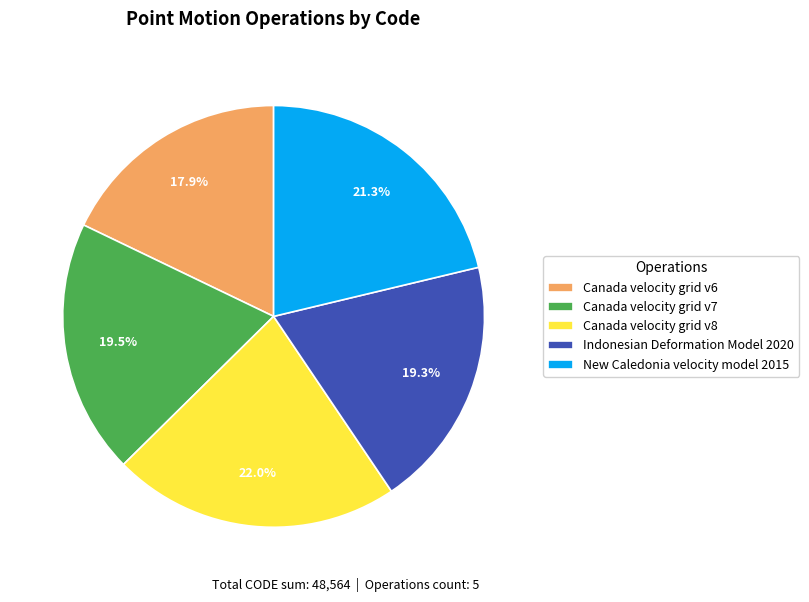

To the nearest percent, what is the difference between the largest and smallest slice percentages?

4%